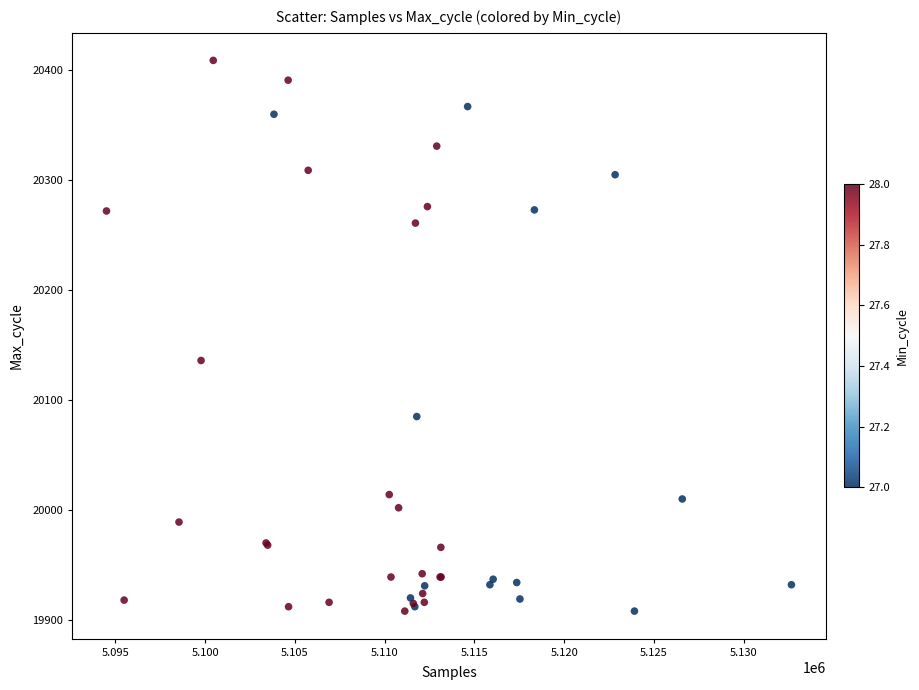

What Y value in the scatter plot is closest to 20158?

20136